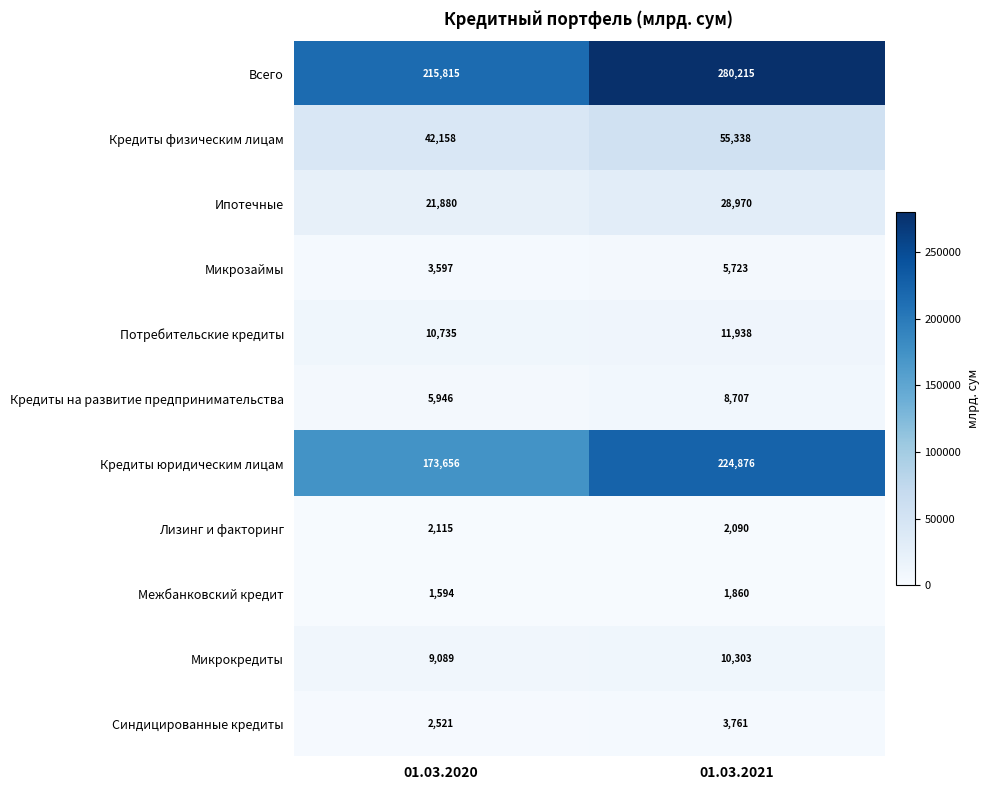

List the series in order of their peak value, lowest first.

Межбанковский кредит, Лизинг и факторинг, Синдицированные кредиты, Микрозаймы, Кредиты на развитие предпринимательства, Микрокредиты, Потребительские кредиты, Ипотечные, Кредиты физическим лицам, Кредиты юридическим лицам, Всего